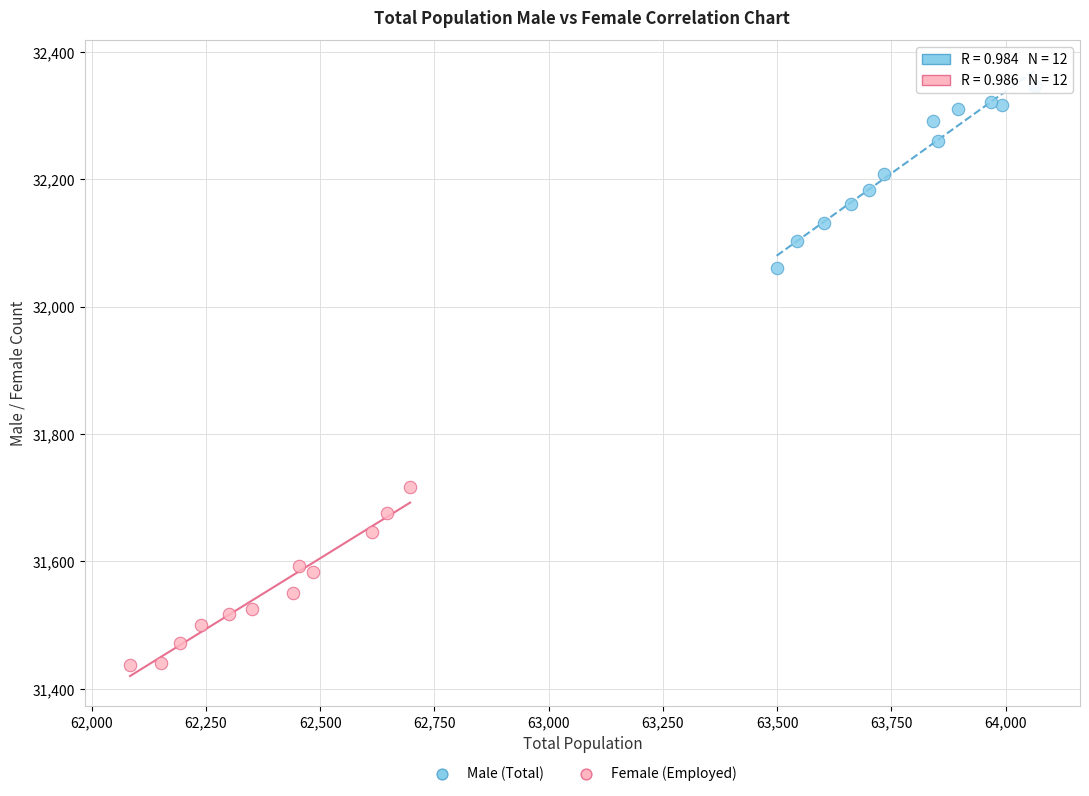

Which series has the largest Y range (max minus min)?

Male (Total)